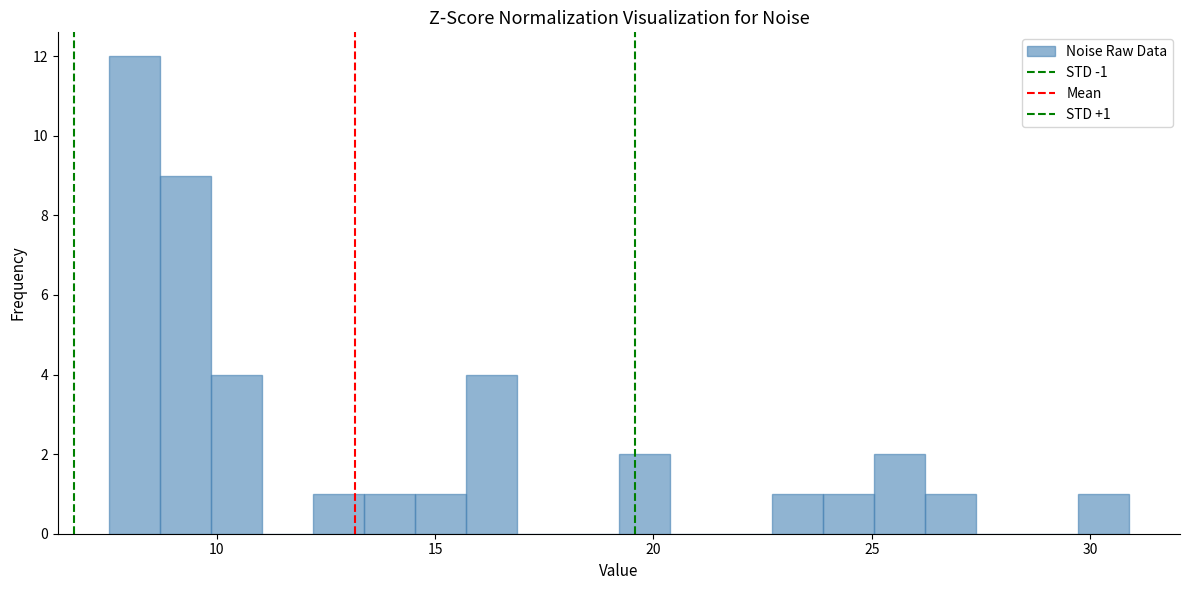

Read against the x-axis, roughly where is the centre of the tallest bar?

8.0